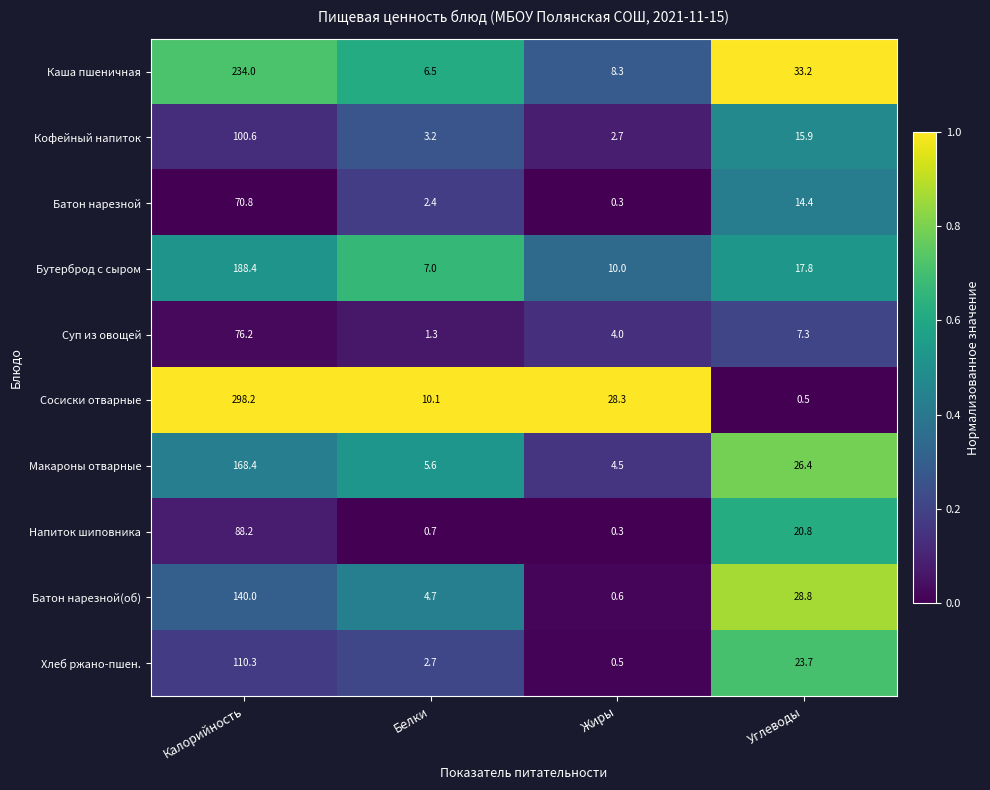

Rank the series at Калорийность from highest to lowest value.

Сосиски отварные, Каша пшеничная, Бутерброд с сыром, Макароны отварные, Батон нарезной(об), Хлеб ржано-пшен., Кофейный напиток, Напиток шиповника, Суп из овощей, Батон нарезной